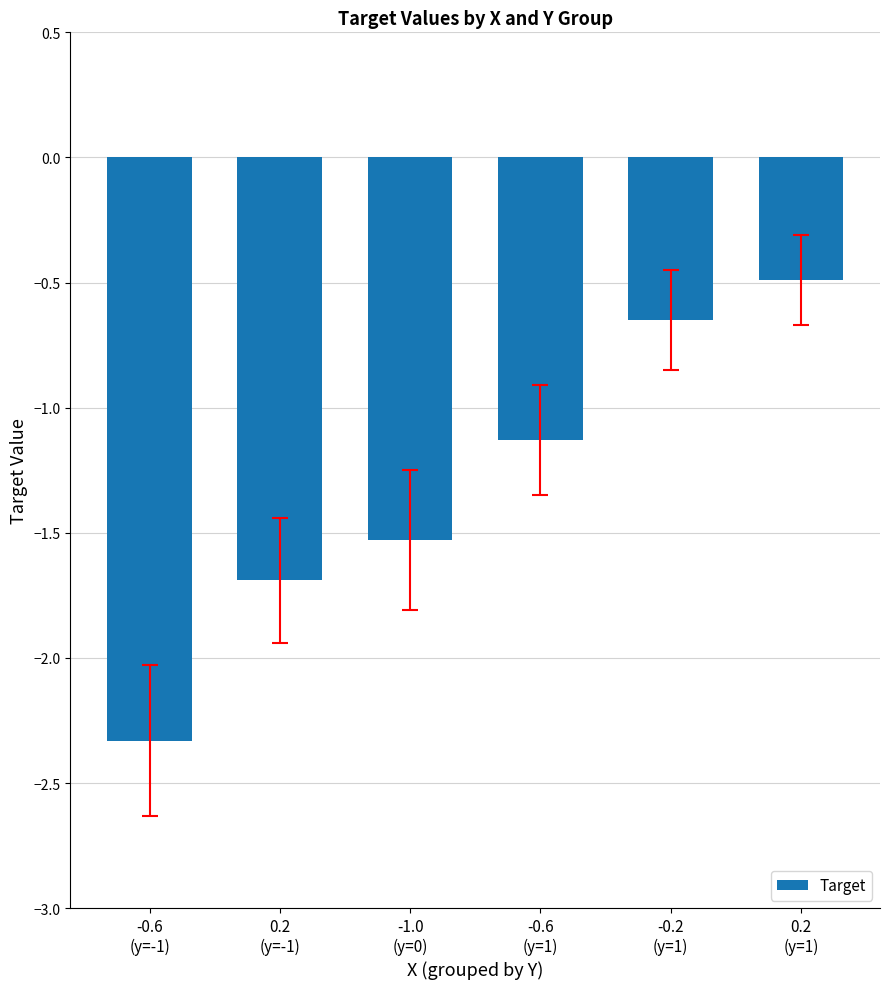

What is the label of the 1st bar from the left?

-0.6
(y=-1)